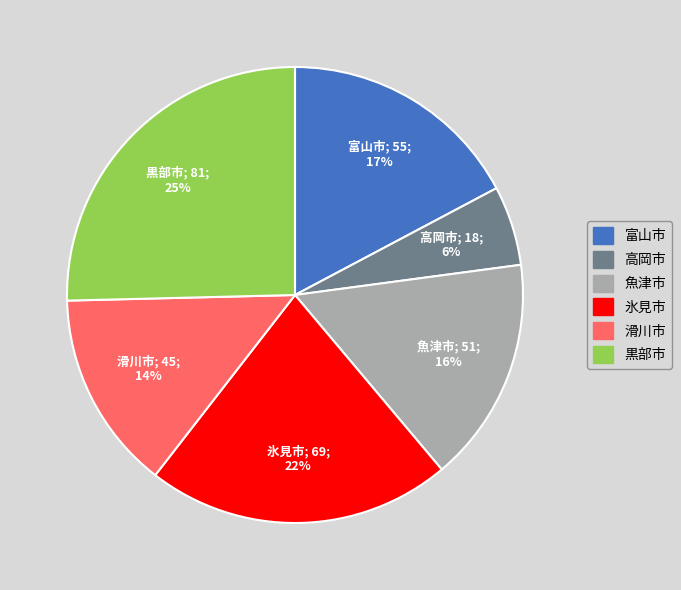

To the nearest percent, what portion does 黒部市 represent?

25%